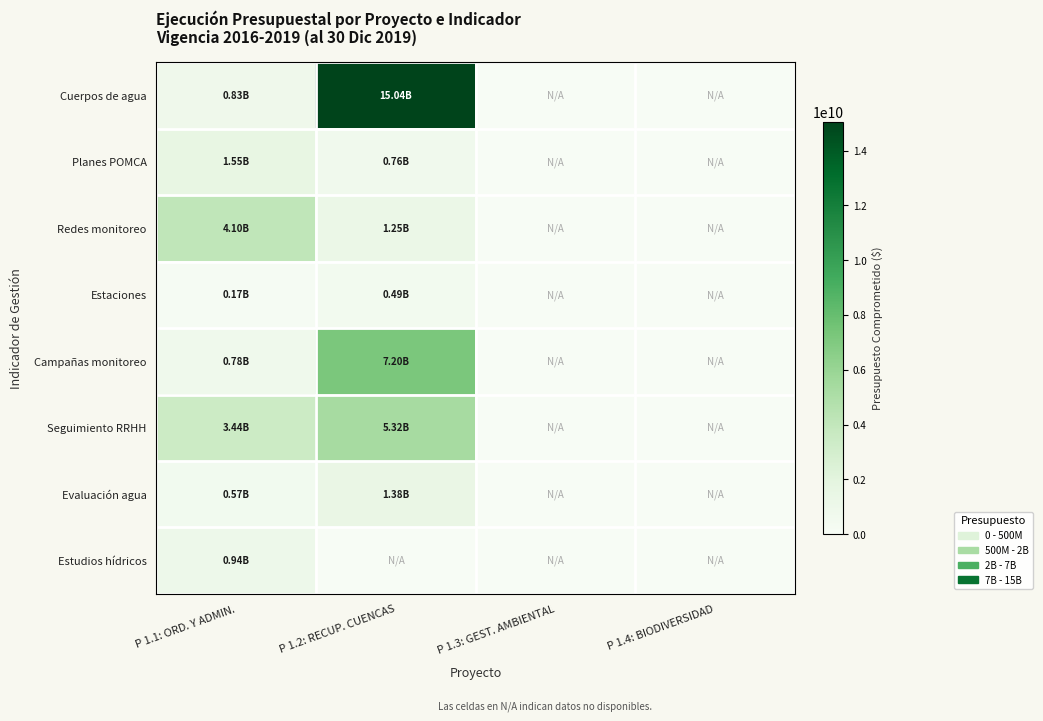

Reading right to left, what are all the values shown in this chart?

Cuerpos de agua: P 1.4: BIODIVERSIDAD=0	P 1.3: GEST. AMBIENTAL=0	P 1.2: RECUP. CUENCAS=15044153969	P 1.1: ORD. Y ADMIN.=834632289
Planes POMCA: P 1.4: BIODIVERSIDAD=0	P 1.3: GEST. AMBIENTAL=0	P 1.2: RECUP. CUENCAS=759170561	P 1.1: ORD. Y ADMIN.=1547556715
Redes monitoreo: P 1.4: BIODIVERSIDAD=0	P 1.3: GEST. AMBIENTAL=0	P 1.2: RECUP. CUENCAS=1248578830	P 1.1: ORD. Y ADMIN.=4101907065
Estaciones: P 1.4: BIODIVERSIDAD=0	P 1.3: GEST. AMBIENTAL=0	P 1.2: RECUP. CUENCAS=486929498	P 1.1: ORD. Y ADMIN.=166990717
Campañas monitoreo: P 1.4: BIODIVERSIDAD=0	P 1.3: GEST. AMBIENTAL=0	P 1.2: RECUP. CUENCAS=7197815867	P 1.1: ORD. Y ADMIN.=782754904
Seguimiento RRHH: P 1.4: BIODIVERSIDAD=0	P 1.3: GEST. AMBIENTAL=0	P 1.2: RECUP. CUENCAS=5319436527	P 1.1: ORD. Y ADMIN.=3442998455
Evaluación agua: P 1.4: BIODIVERSIDAD=0	P 1.3: GEST. AMBIENTAL=0	P 1.2: RECUP. CUENCAS=1380630507	P 1.1: ORD. Y ADMIN.=566249899
Estudios hídricos: P 1.4: BIODIVERSIDAD=0	P 1.3: GEST. AMBIENTAL=0	P 1.2: RECUP. CUENCAS=0	P 1.1: ORD. Y ADMIN.=943436310